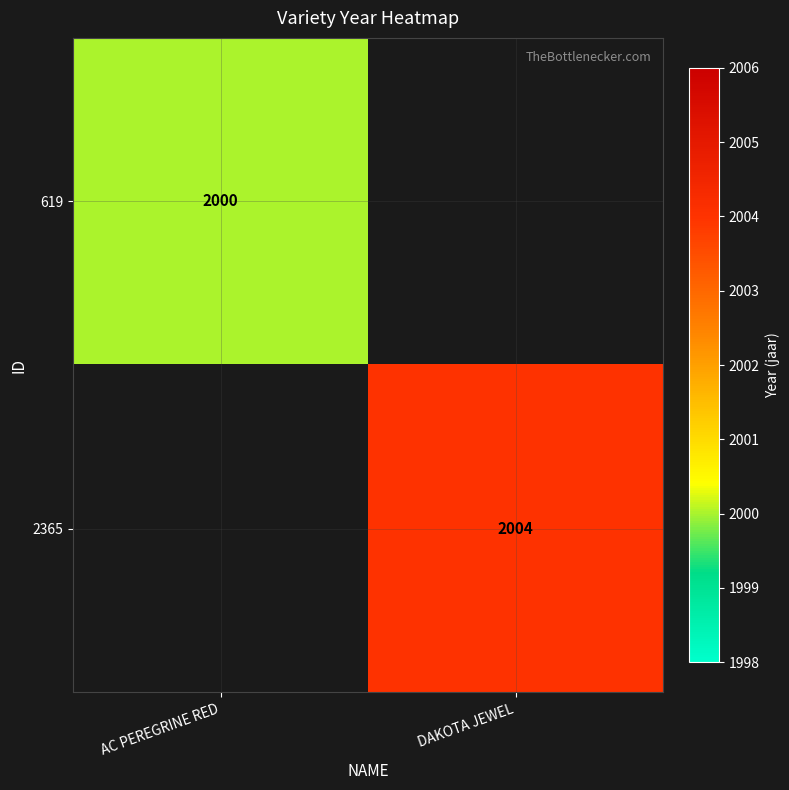

How many series are shown in this chart?

2